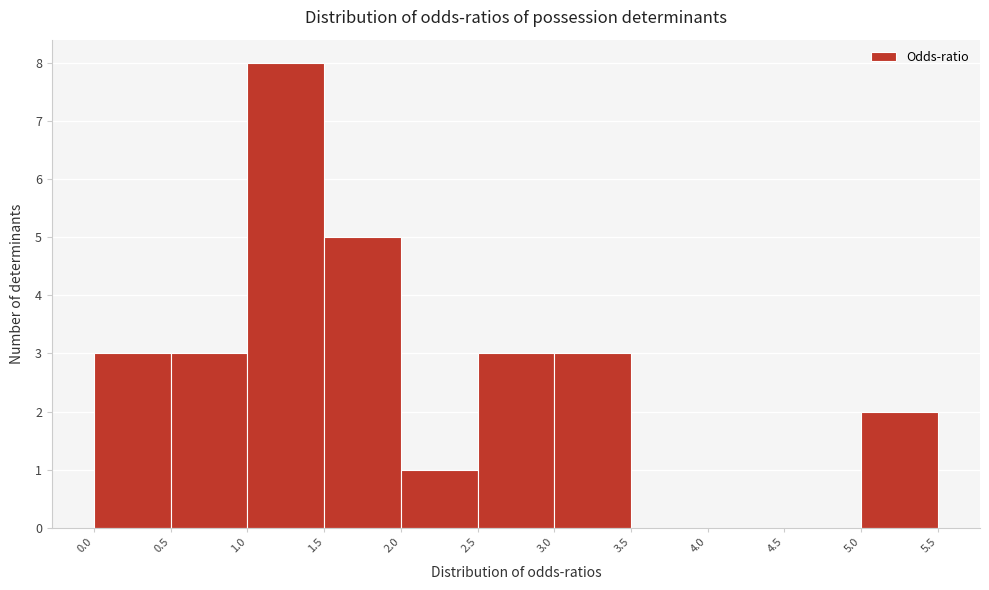

Reading left to right, list every bar in this chart as the range it spans on the x-axis followed by its height. The values are not printed on the chart, so give them approximately, as read against the axis.

0.0 to 0.5: 3
0.5 to 1.0: 3
1.0 to 1.5: 8
1.5 to 2.0: 5
2.0 to 2.5: 1
2.5 to 3.0: 3
3.0 to 3.5: 3
3.5 to 4.0: 0
4.0 to 4.5: 0
4.5 to 5.0: 0
5.0 to 5.5: 2